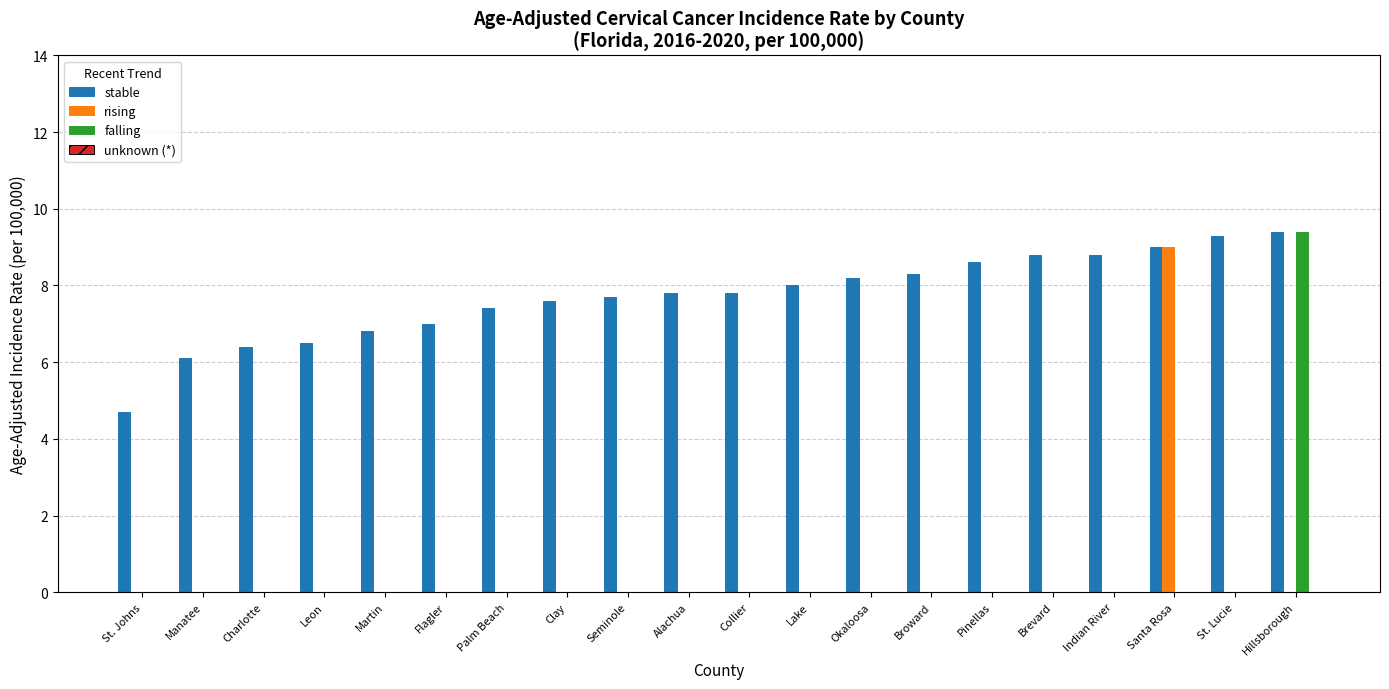

True or false: stable has a value of 6.8 at Martin.

True